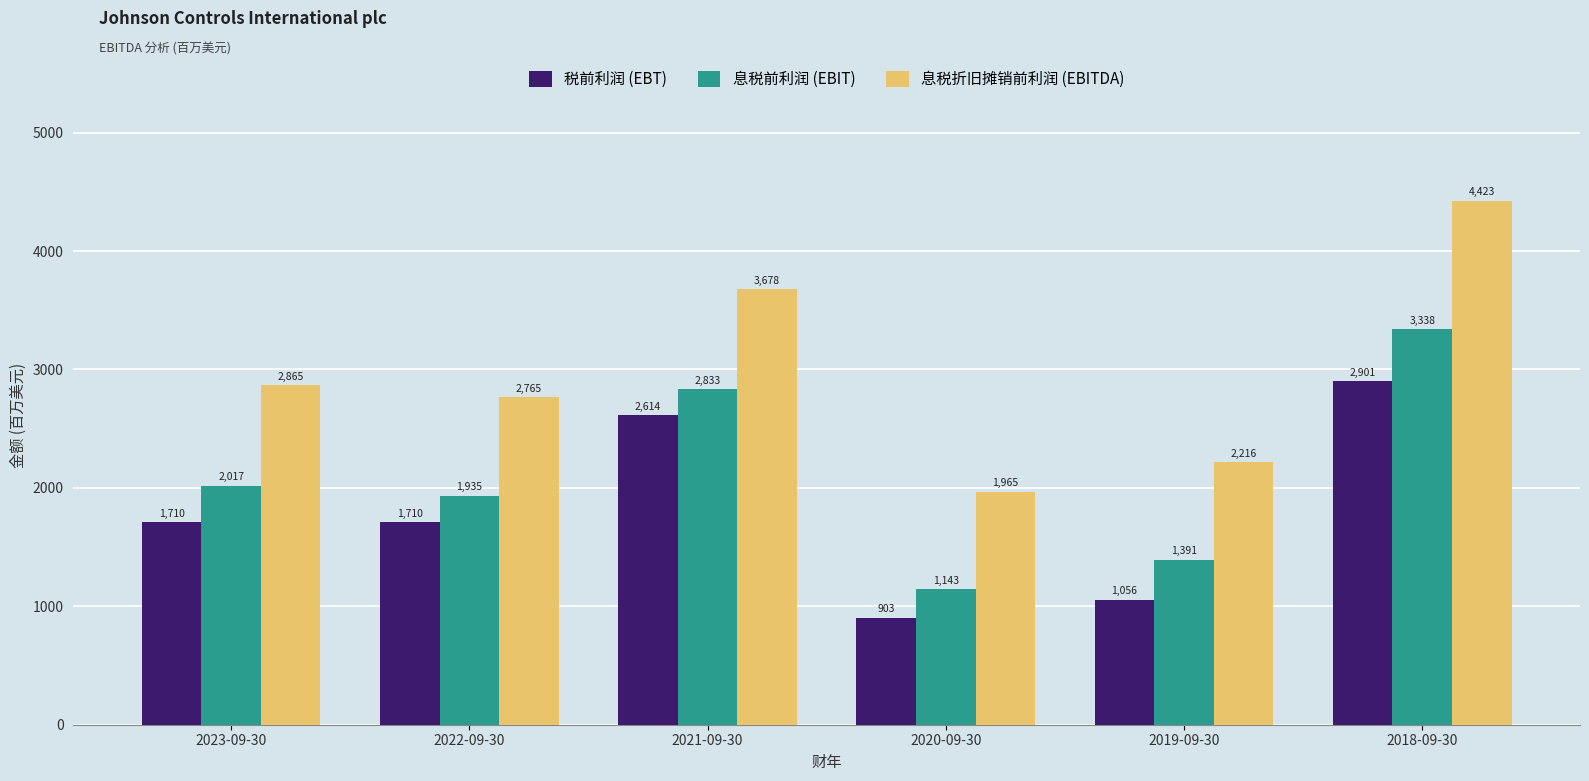

Which series has the largest total across all categories?

息税折旧摊销前利润 (EBITDA)